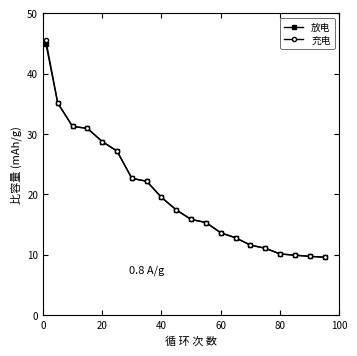

What is the highest value of the 放电 series?

45.0